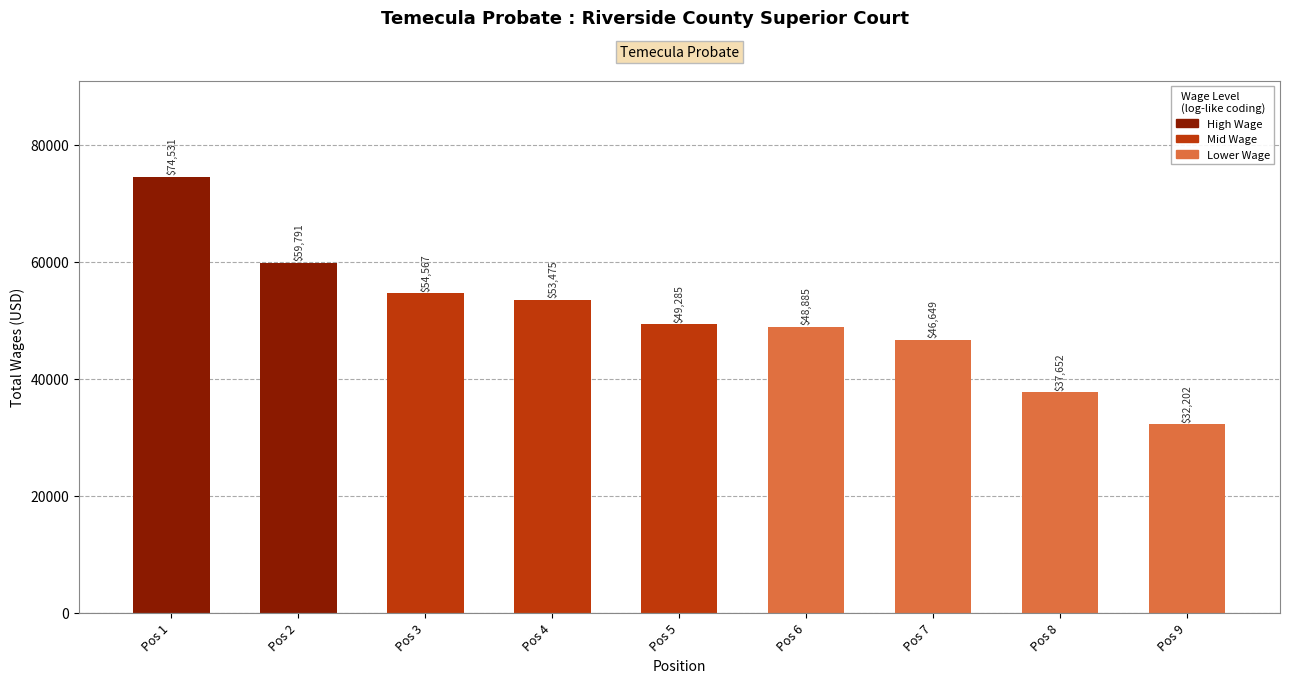

Rank the categories by value from highest to lowest.

Pos 1, Pos 2, Pos 3, Pos 4, Pos 5, Pos 6, Pos 7, Pos 8, Pos 9